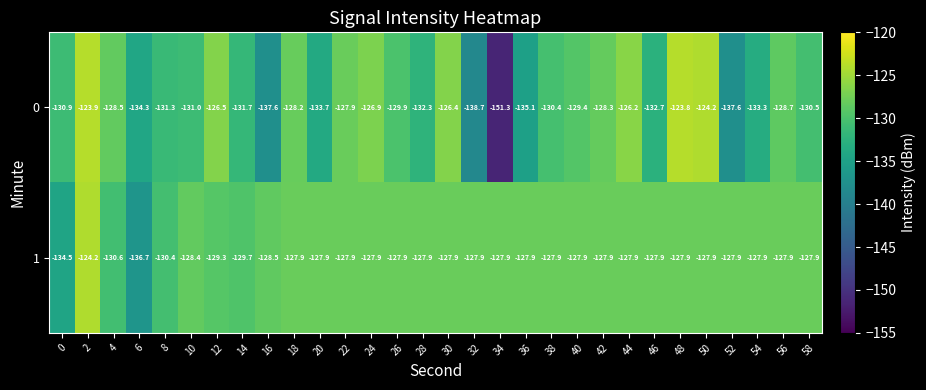

At how many categories does at least one series exceed -141?

30